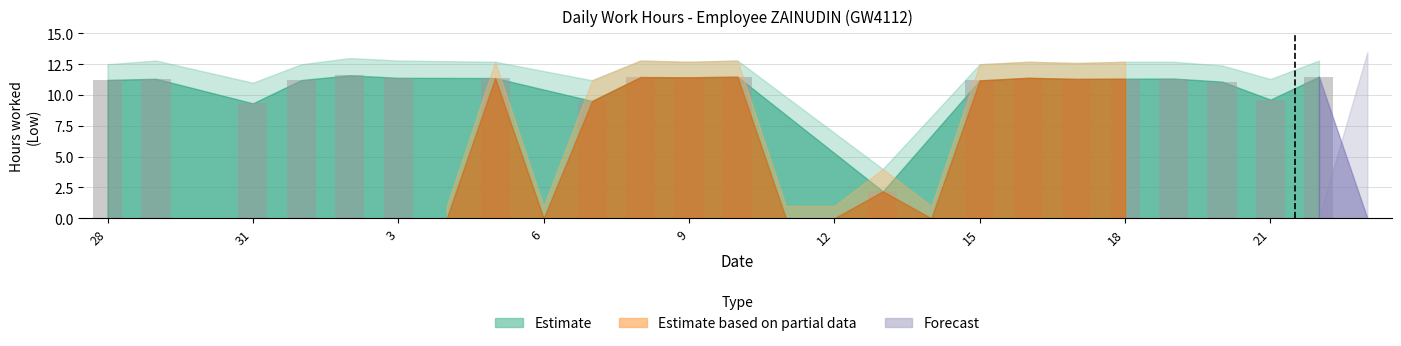

How many distinct data groups are displayed?

1